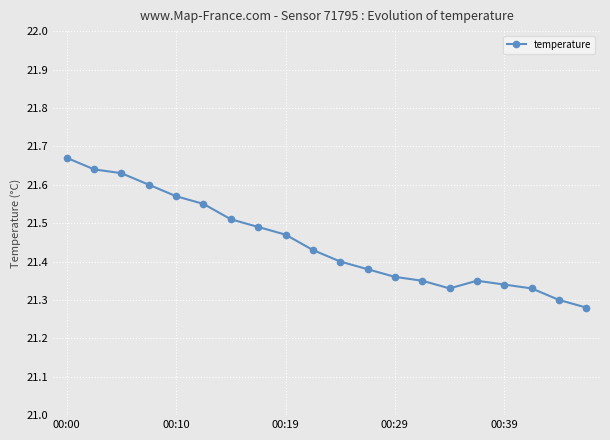

Count the values in the range 21 to 22.

20